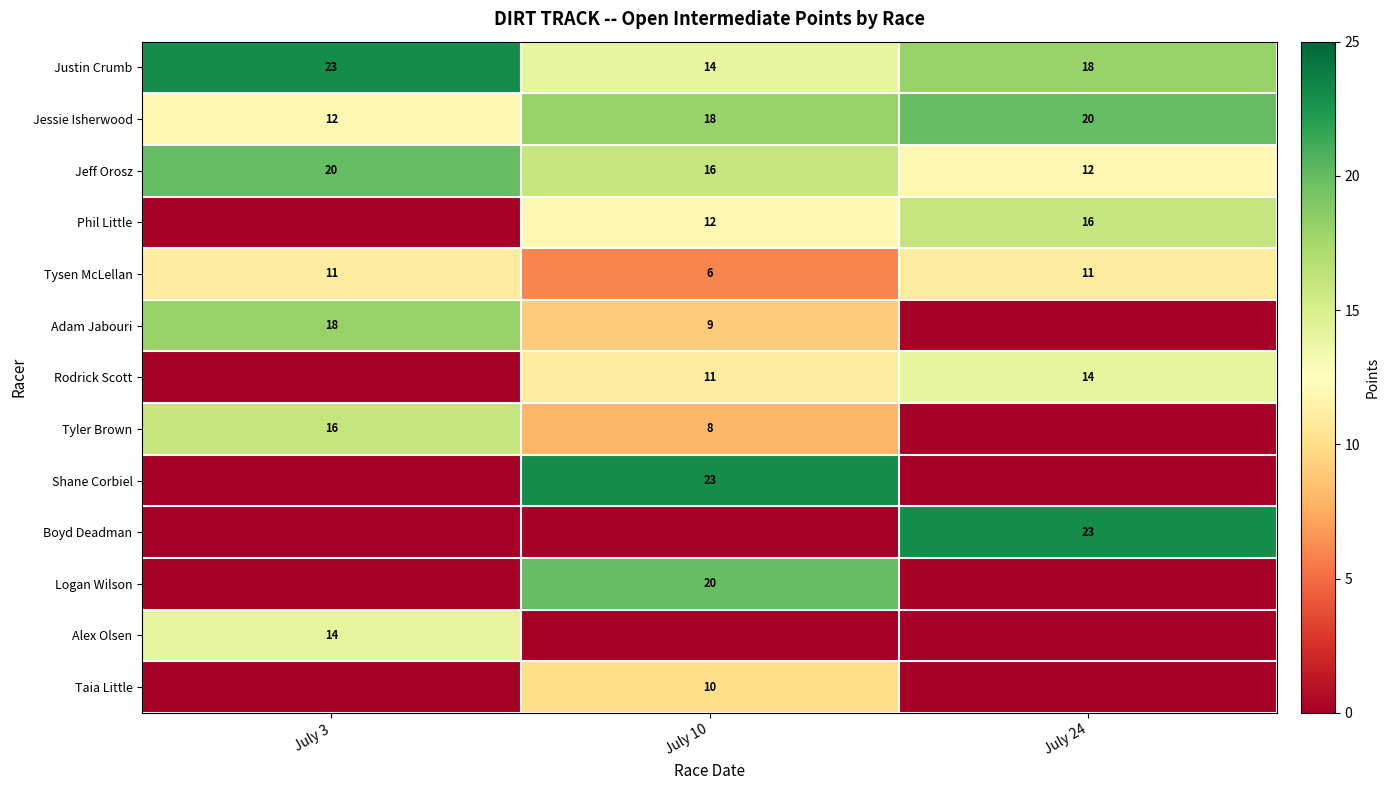

What value does the Justin Crumb series have at July 10?

14